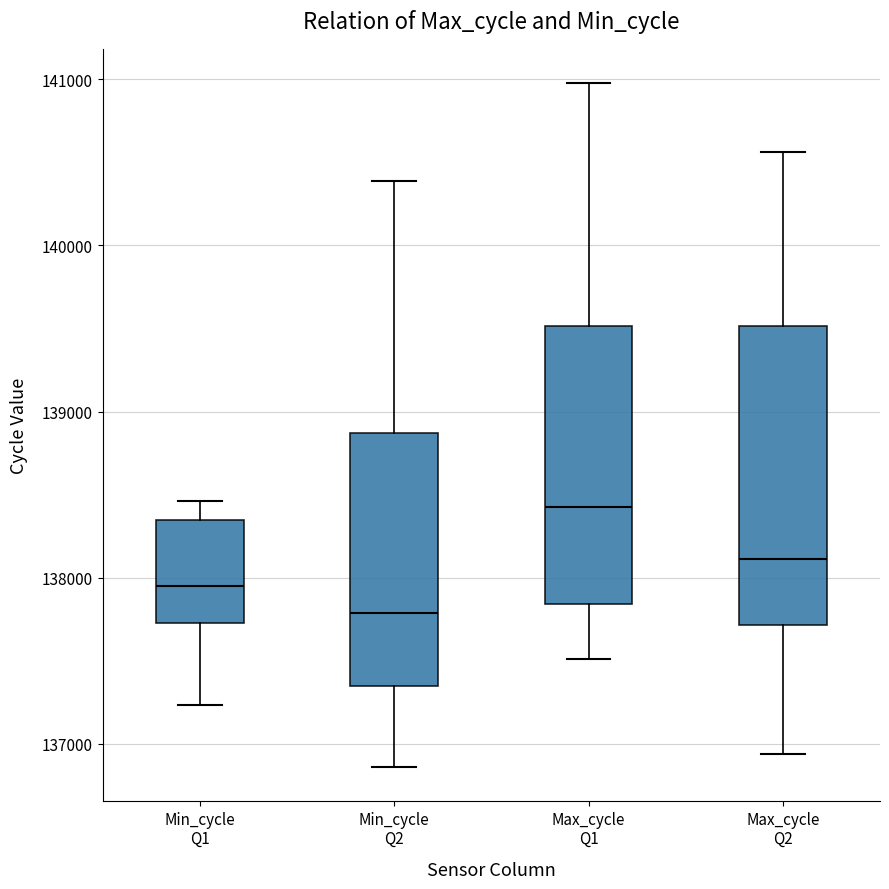

Where is the lower edge of the box for Max_cycle Q1 on the y-axis? The values are not printed on the chart, so give them approximately, as read against the axis.

137800